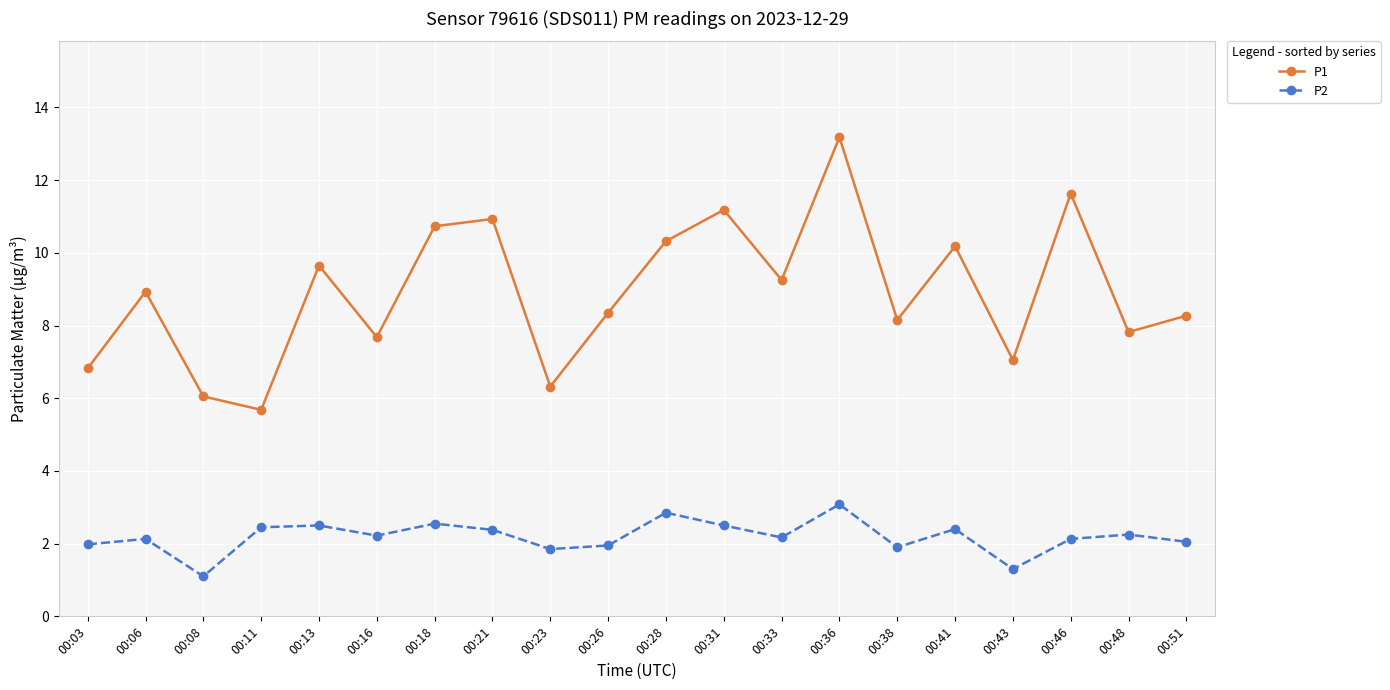

True or false: P1 has more than 1 points higher than both neighbors.

True